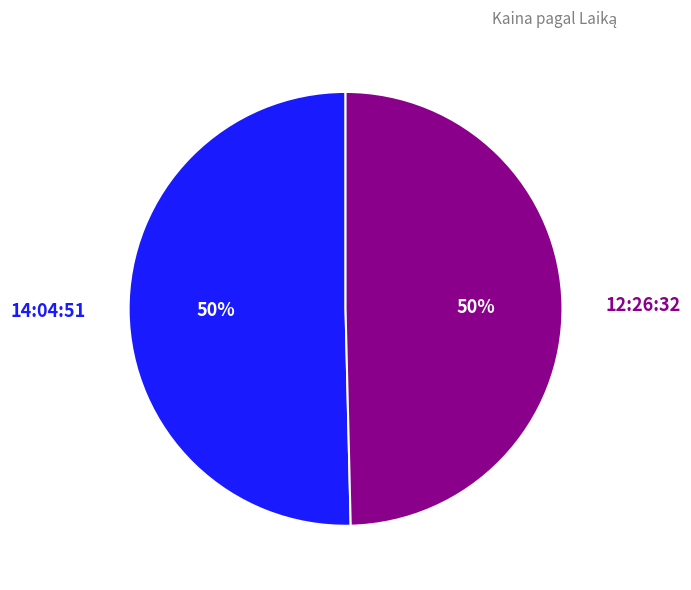

Count the number of slices in the pie.

2